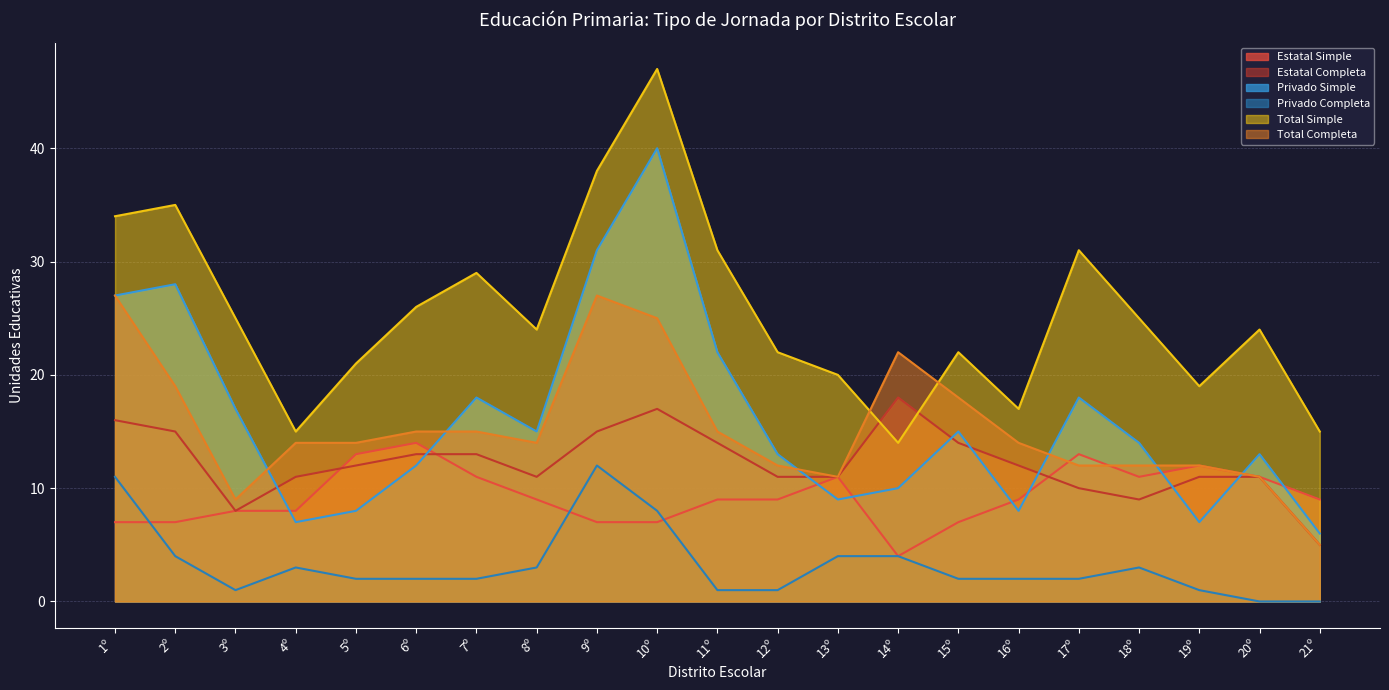

At how many categories does at least one series exceed 28?

7